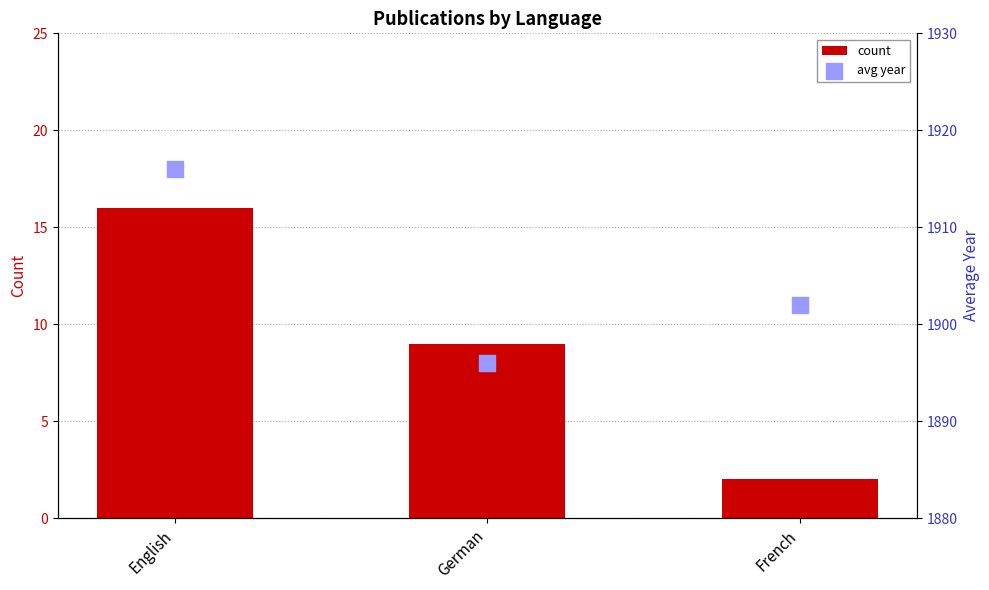

Which series has the widest spread of Y values?

avg year